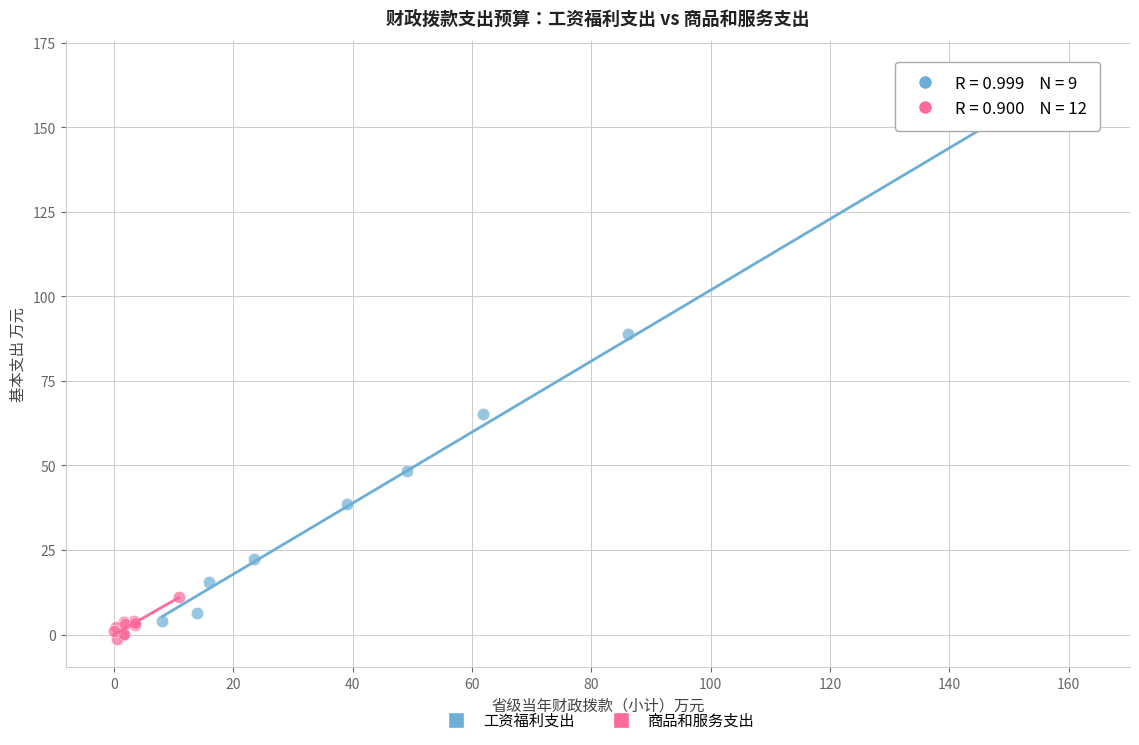

Which series reaches the maximum Y coordinate?

工资福利支出